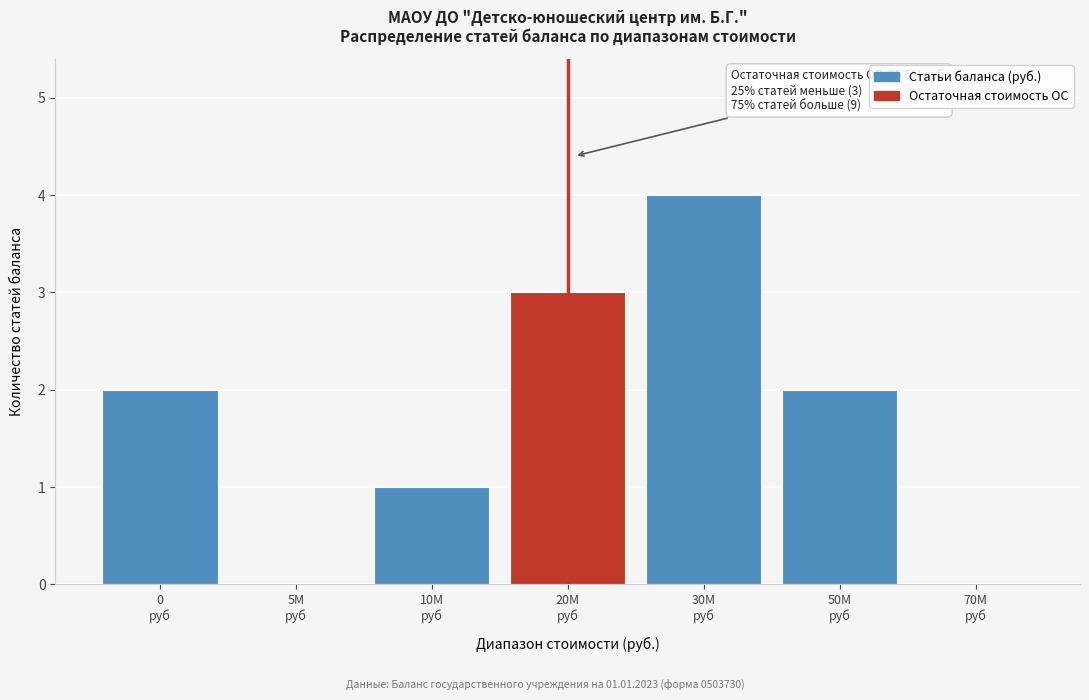

What is the sum of all values?

12